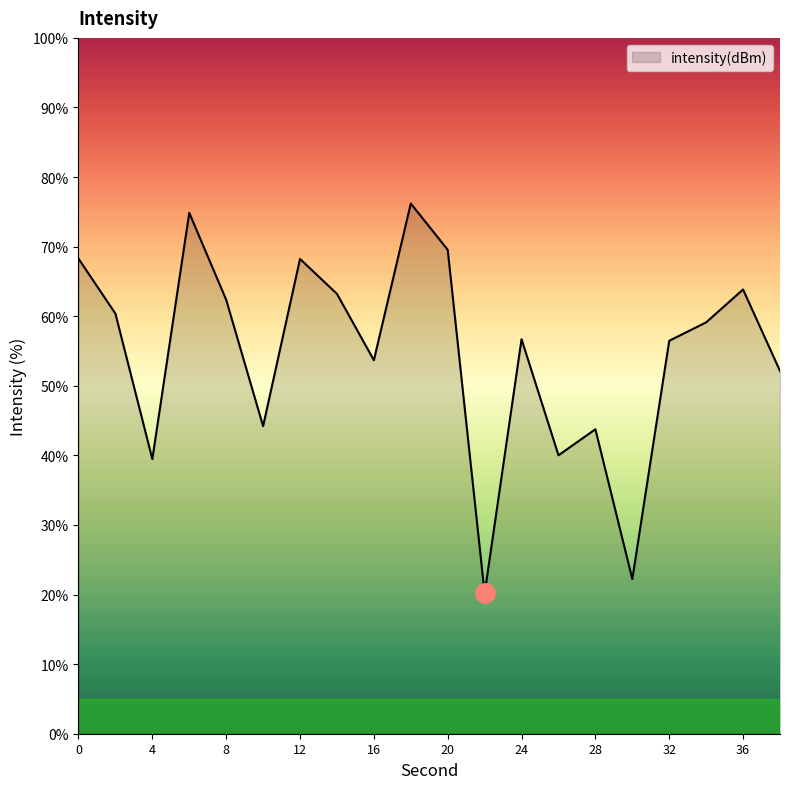

What is the smallest value displayed?

20.2